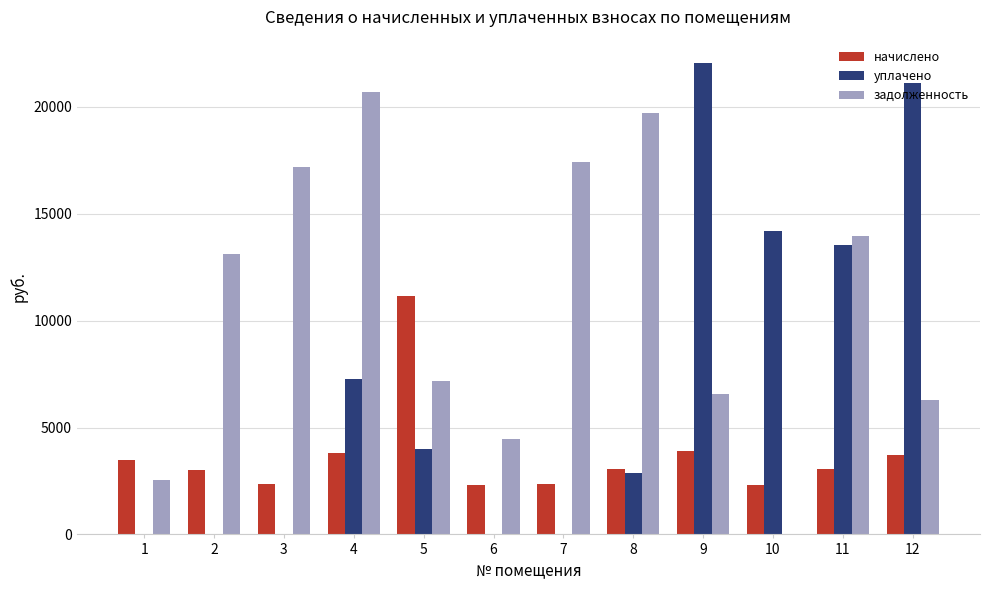

Between 2 and 5, which series saw the biggest shift?

начислено